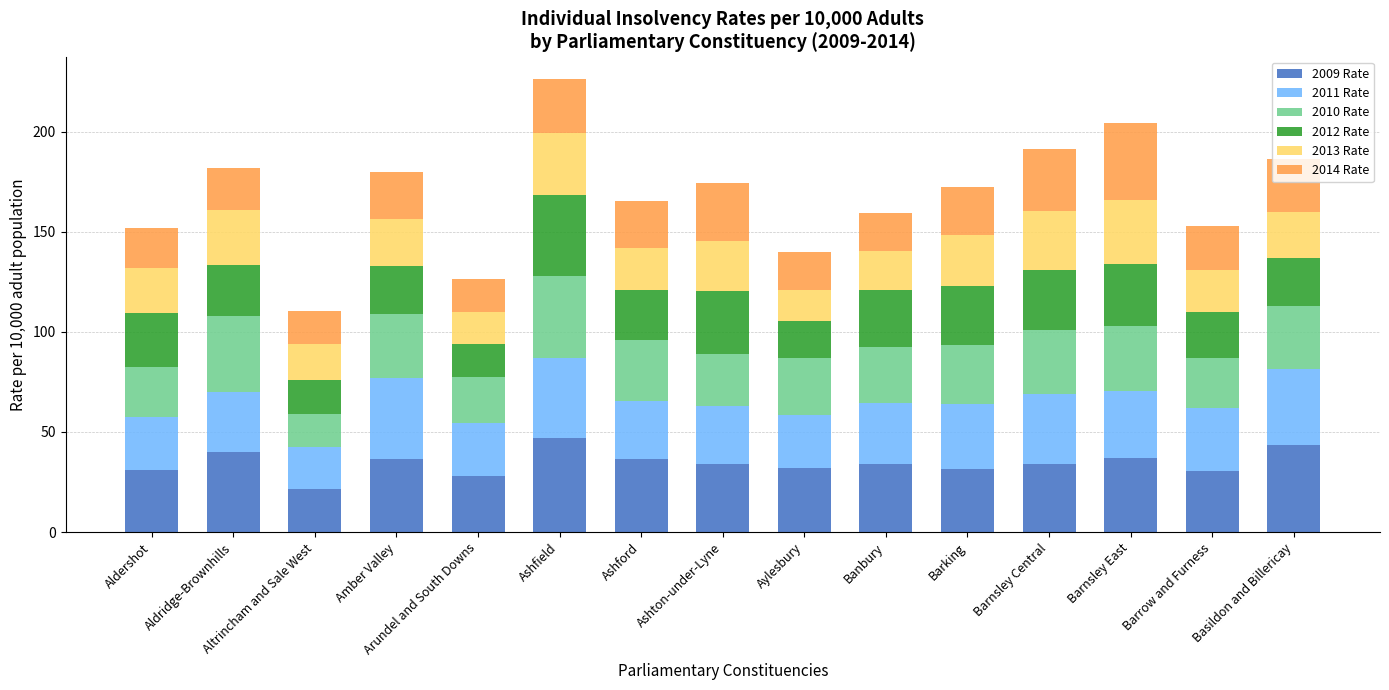

Which category has the lowest value in the 2009 Rate series?

Altrincham and Sale West